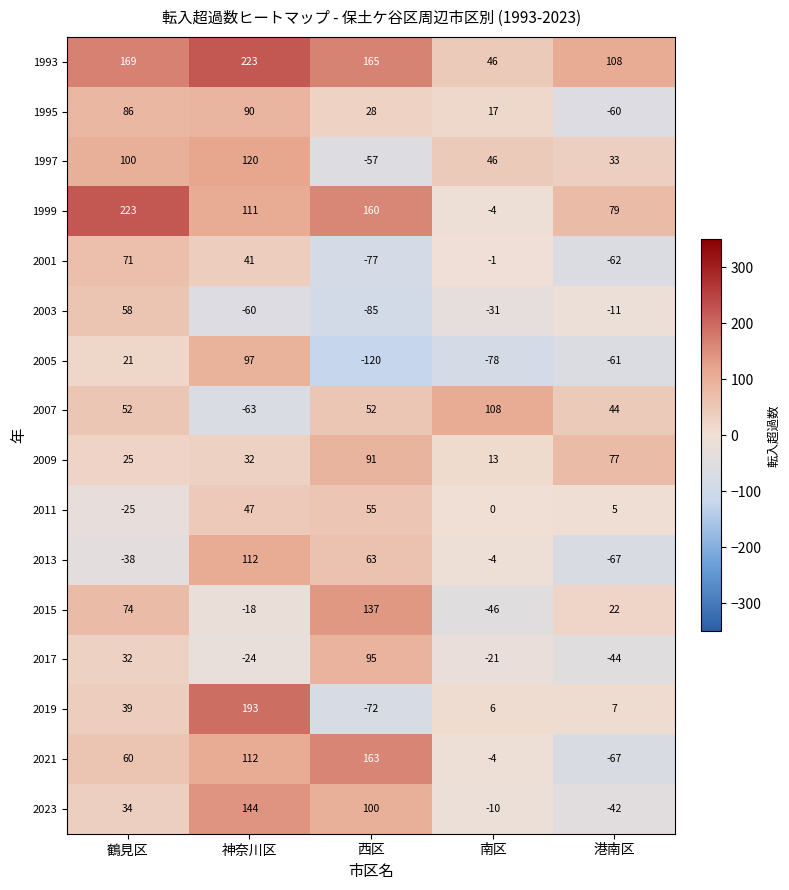

Is it true that 2001 equals -37 at 港南区?

False